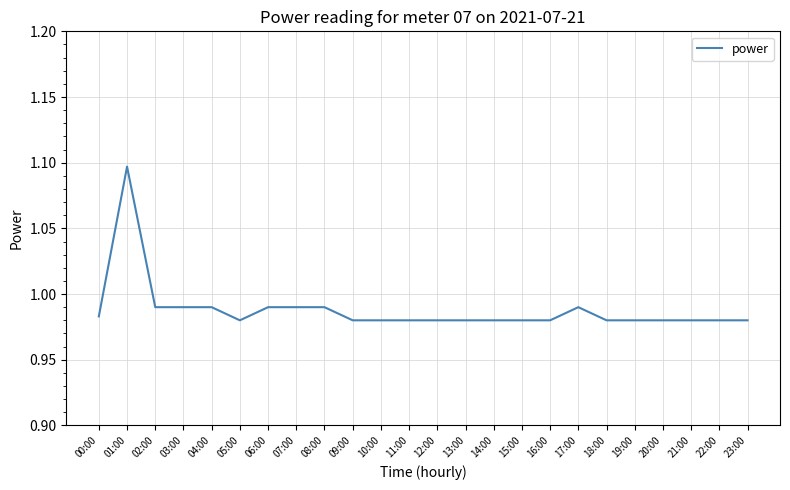

What position from the right is 06:00?

18